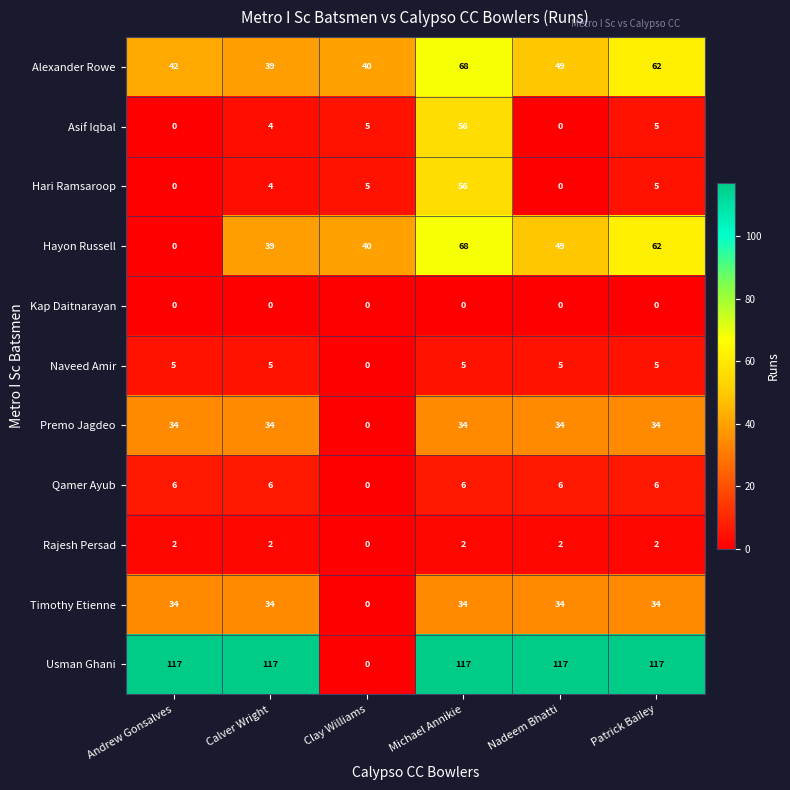

What is the maximum value shown in the chart?

117